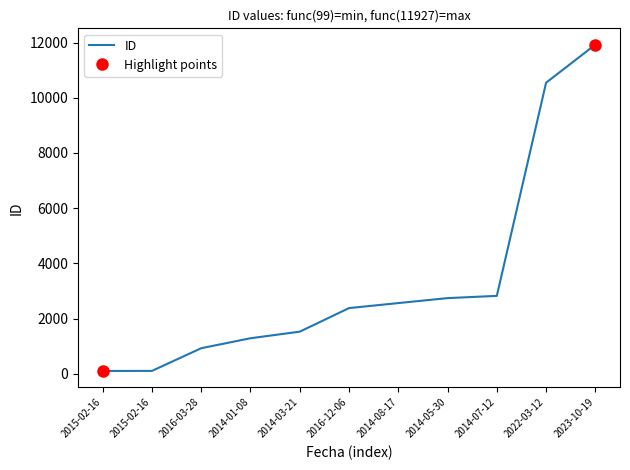

What is the difference between the maximum and minimum values?

11828